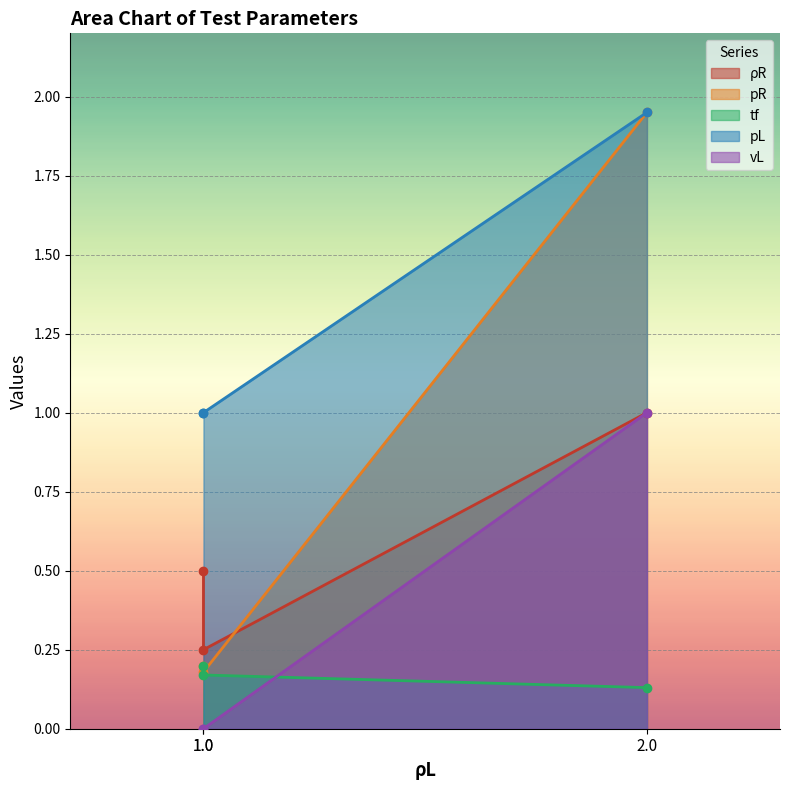

What is the difference between the maximum and minimum values in the ρR series?

0.8